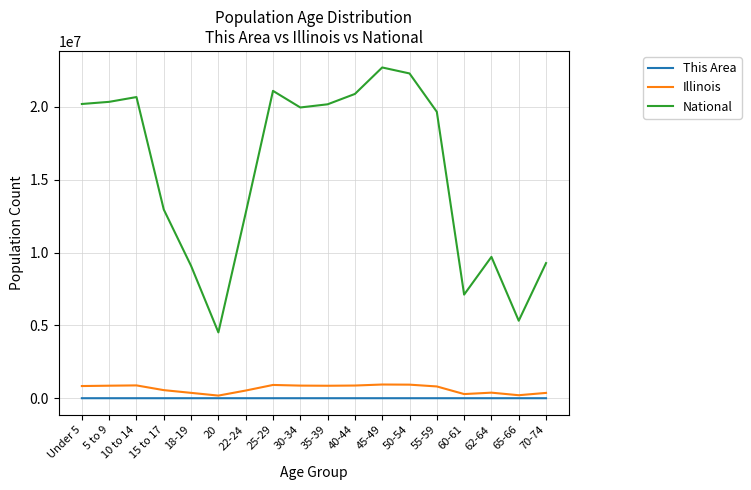

True or false: National and This Area intersect in this chart.

False